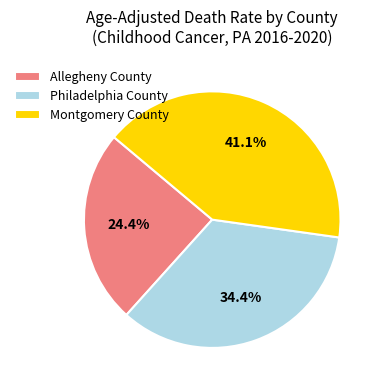

What is the largest slice in the pie chart?

Montgomery County